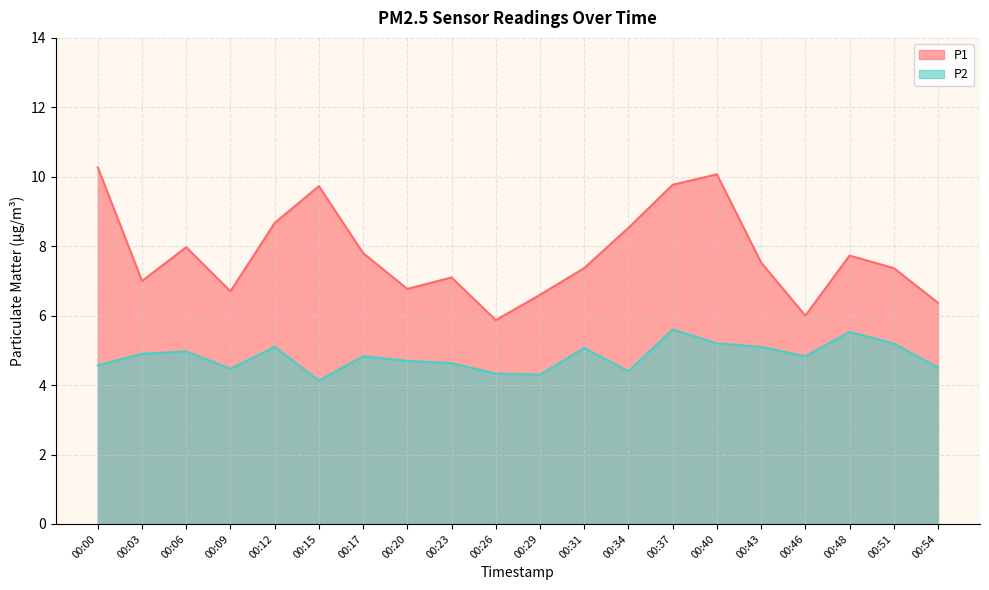

Reading left to right, transcribe all the data shown in this chart.

P1: 00:00=10.3	00:03=7.0	00:06=8.0	00:09=6.7	00:12=8.7	00:15=9.7	00:17=7.8	00:20=6.8	00:23=7.1	00:26=5.9	00:29=6.6	00:31=7.4	00:34=8.5	00:37=9.8	00:40=10.1	00:43=7.5	00:46=6.0	00:48=7.7	00:51=7.4	00:54=6.4
P2: 00:00=4.6	00:03=4.9	00:06=5.0	00:09=4.5	00:12=5.1	00:15=4.1	00:17=4.8	00:20=4.7	00:23=4.6	00:26=4.3	00:29=4.3	00:31=5.1	00:34=4.4	00:37=5.6	00:40=5.2	00:43=5.1	00:46=4.8	00:48=5.5	00:51=5.2	00:54=4.5